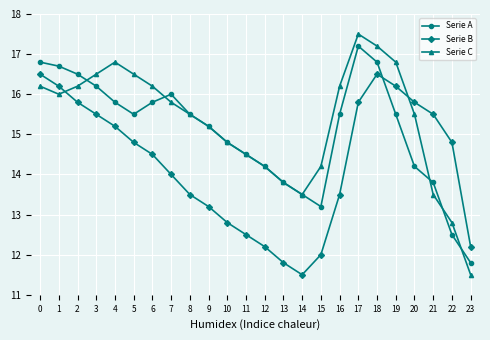

Read the Serie C value at 20.

15.5